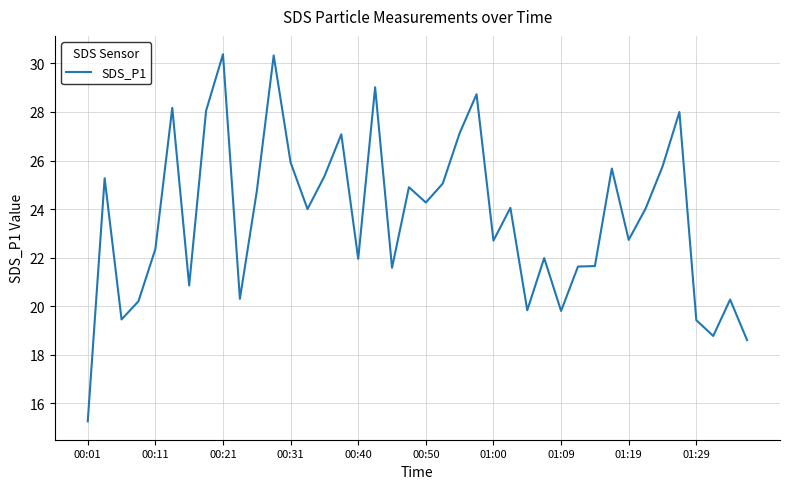

What is the difference between the maximum and minimum values?

15.1